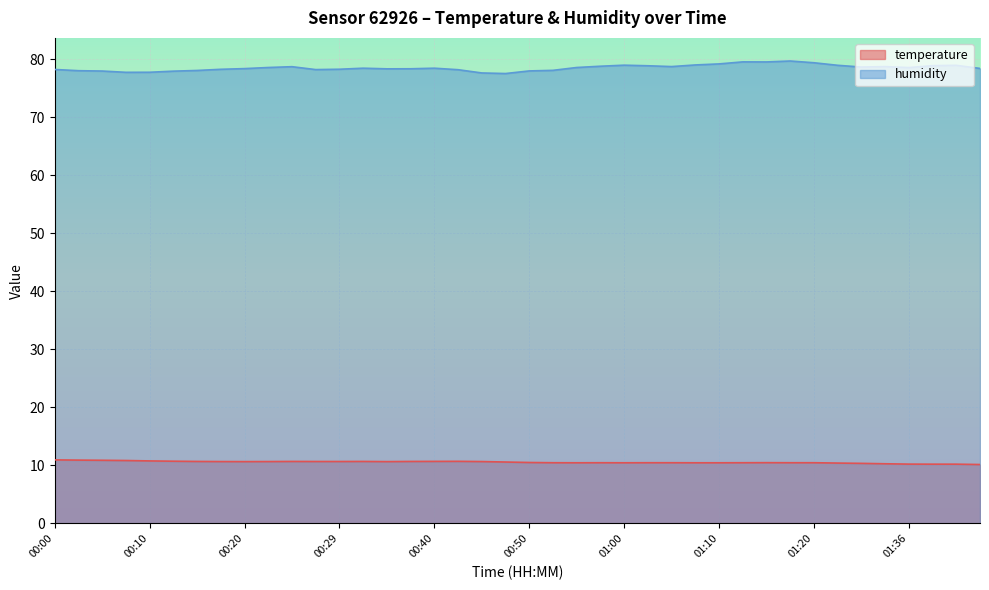

The value of humidity at 01:28 is 54.0. True or false?

False